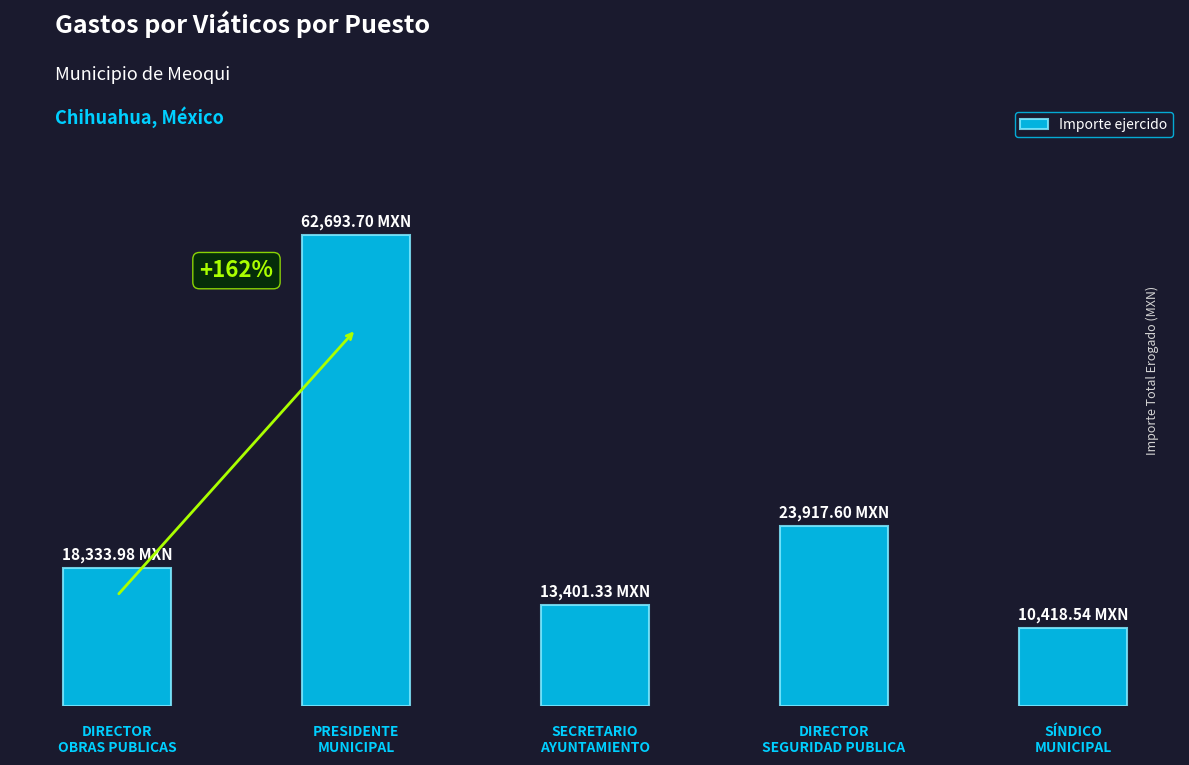

The chart shows a value of 62693.7 at PRESIDENTE
MUNICIPAL. True or false?

True